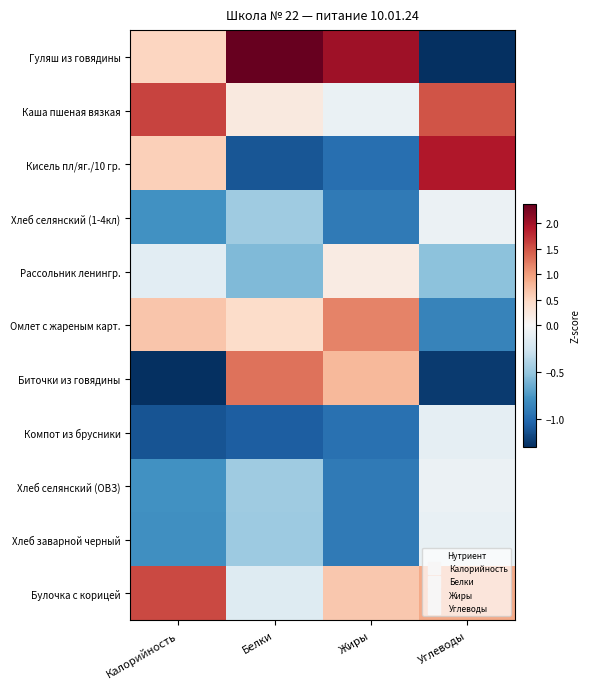

Which series has the largest range (max minus min)?

Гуляш из говядины